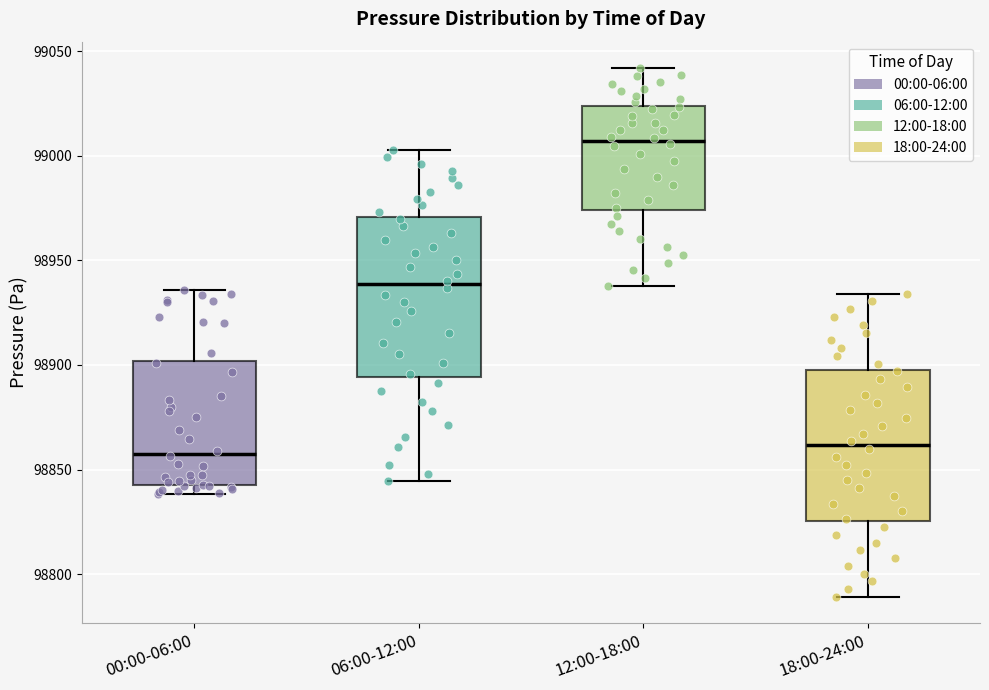

Where does the median line of the box for 18:00-24:00 sit on the y-axis? The values are not printed on the chart, so give them approximately, as read against the axis.

98860